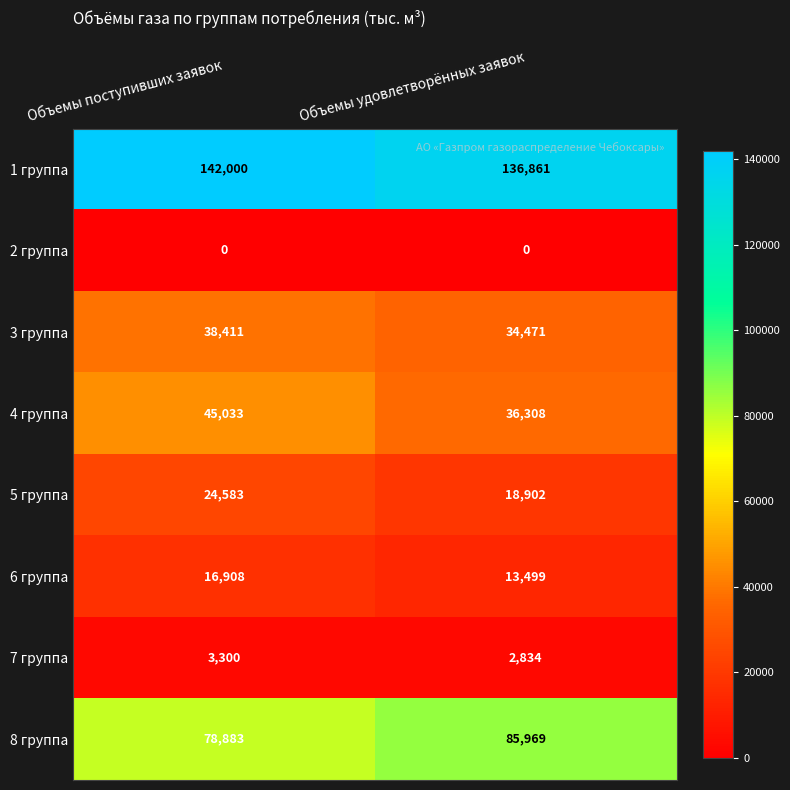

Count the number of categories in the chart.

2